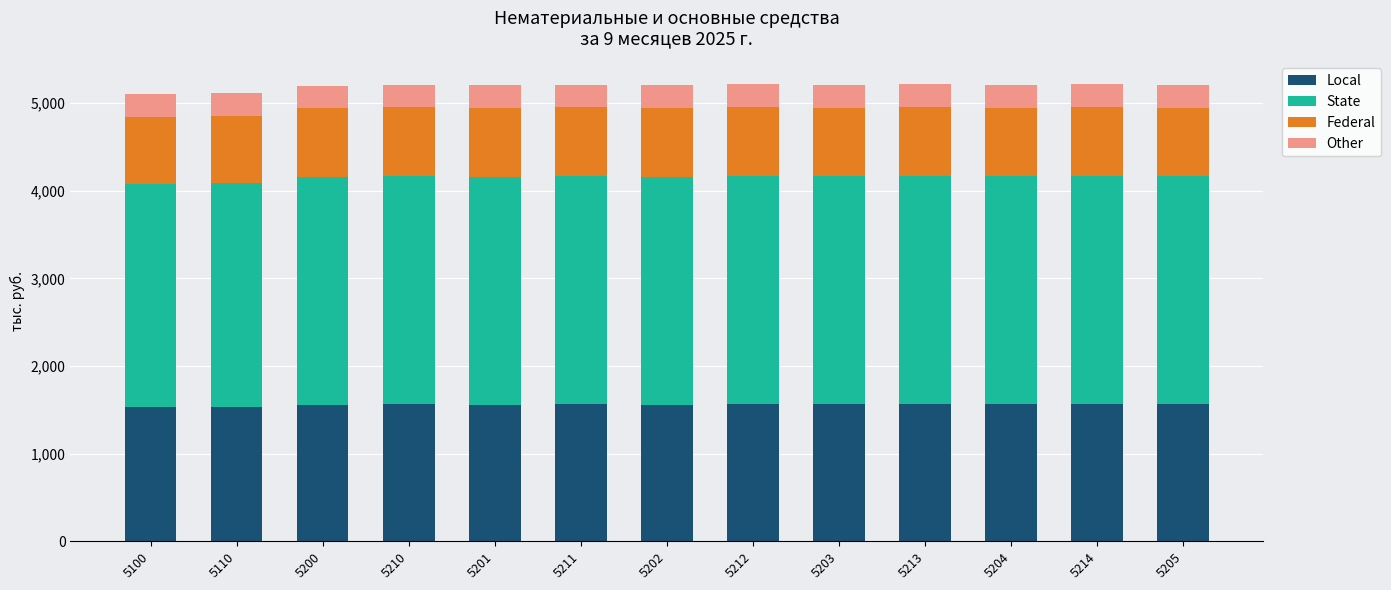

What is the total value across all series at 5213?

5213.0